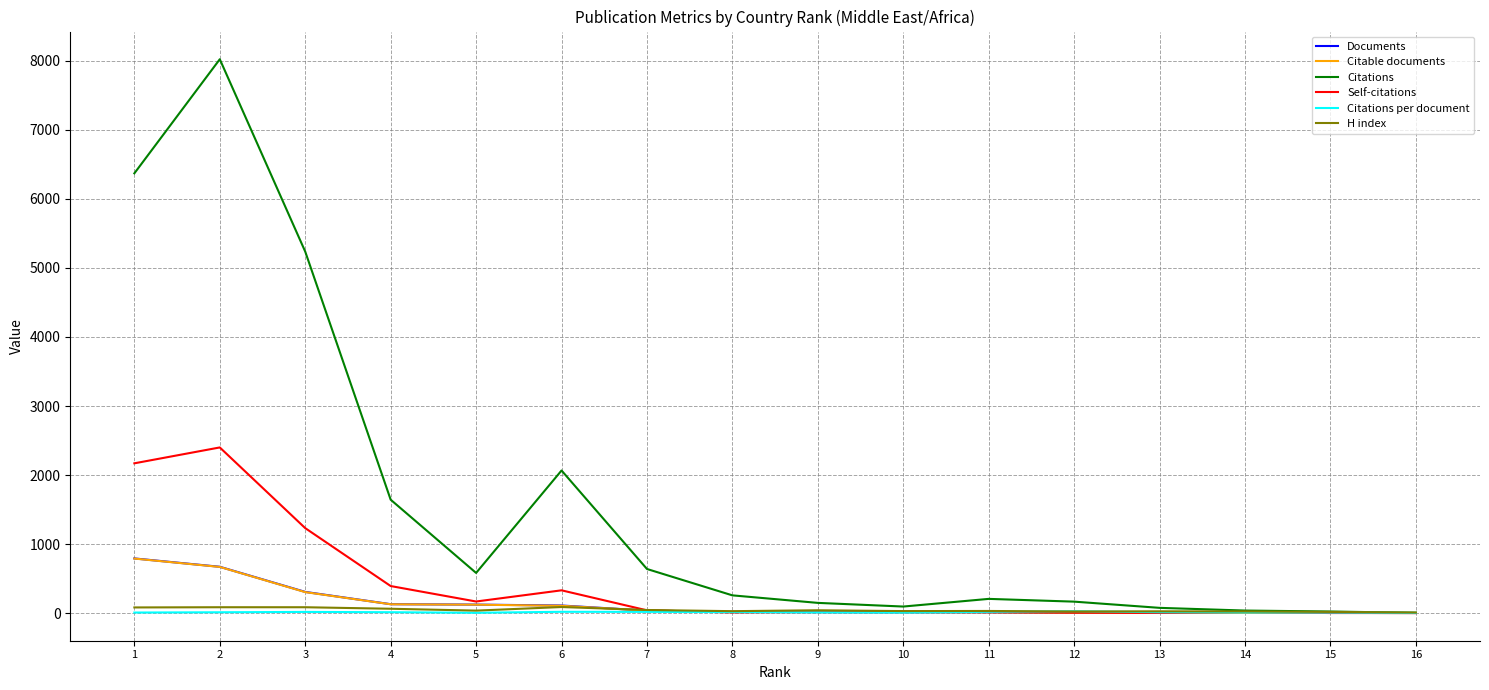

Between 3 and 16, which series saw the biggest shift?

Citations